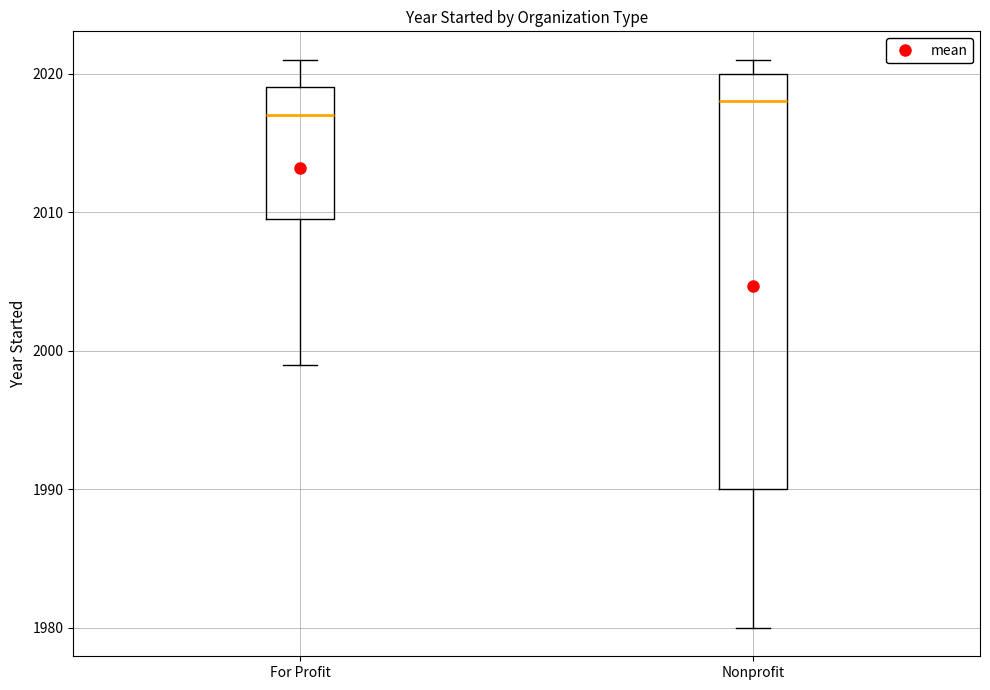

Reading left to right, transcribe this box plot: for each box, give where its median line is, the range the box spans, and where its two whiskers end, as read against the y-axis. The values are not printed on the chart, so give them approximately, as read against the axis.

For Profit: median 2017, box 2010 to 2019, whiskers 1999 to 2021
Nonprofit: median 2018, box 1990 to 2020, whiskers 1980 to 2021